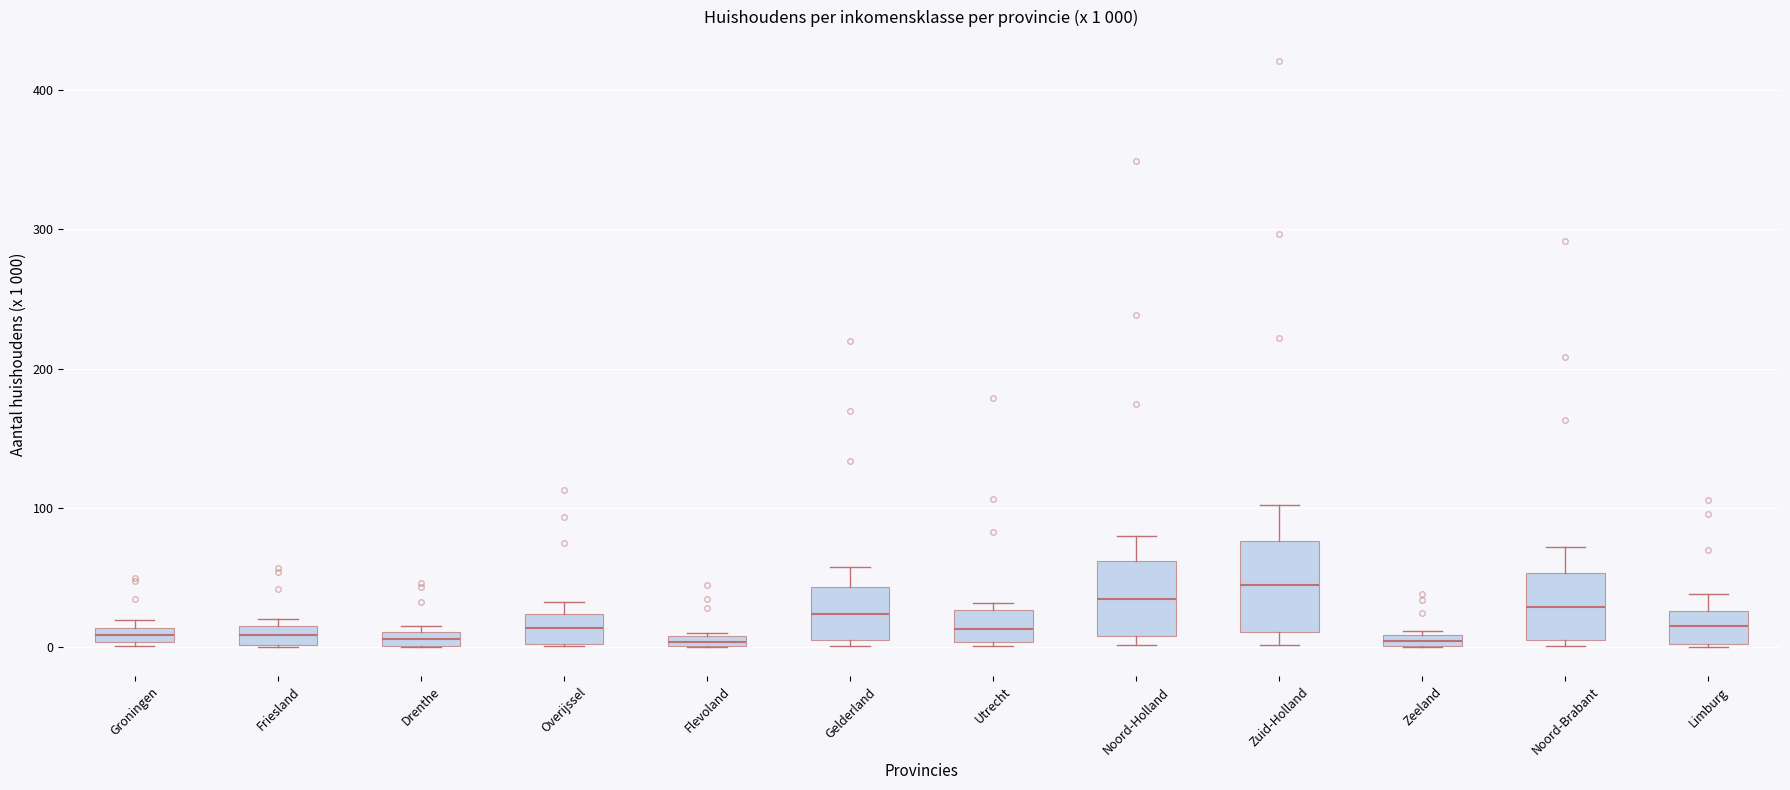

Comparing the boxes themselves (not the whiskers), which one is the tallest?

Zuid-Holland